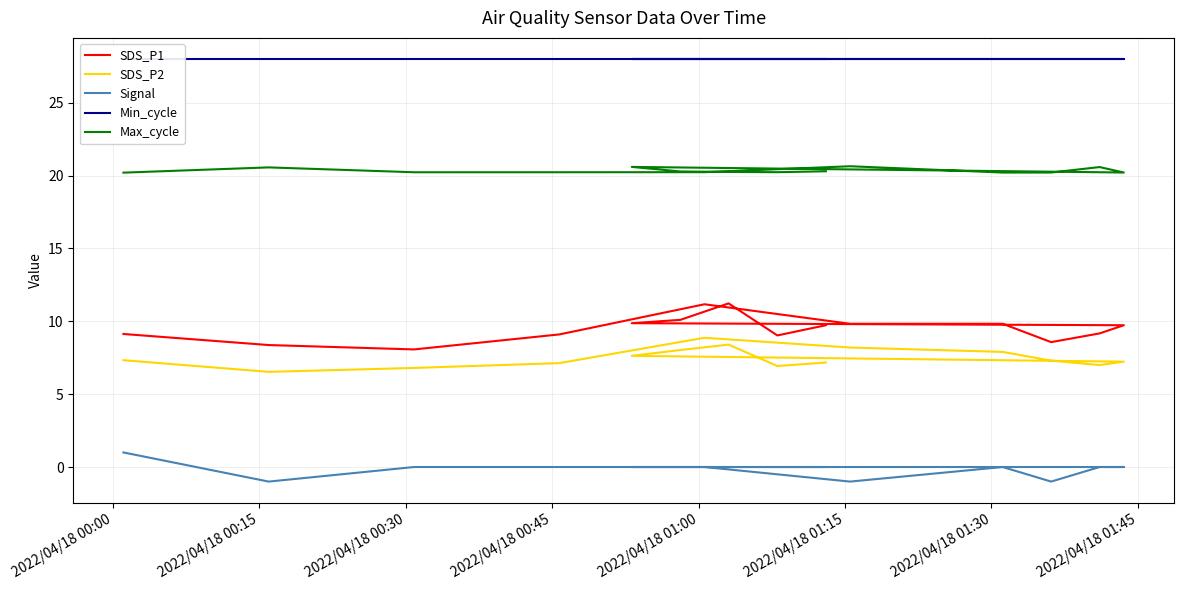

Reading left to right, extract all data points from this chart.

SDS_P1: 9.1	8.4	8.1	9.1	11.2	9.8	9.8	8.6	9.2	9.7	9.9	10.1	11.2	9.0	9.7
SDS_P2: 7.3	6.5	6.8	7.1	8.9	8.2	7.9	7.3	7.0	7.2	7.6	8.0	8.4	6.9	7.2
Signal: 1.0	-1.0	0.0	0.0	0.0	-1.0	0.0	-1.0	0.0	0.0	0.0	0.0	0.0	0.0	0.0
Min_cycle: 28.0	28.0	28.0	28.0	28.0	28.0	28.0	28.0	28.0	28.0	28.0	28.0	28.0	28.0	28.0
Max_cycle: 20.2	20.6	20.2	20.2	20.2	20.6	20.2	20.2	20.6	20.2	20.6	20.3	20.3	20.2	20.3